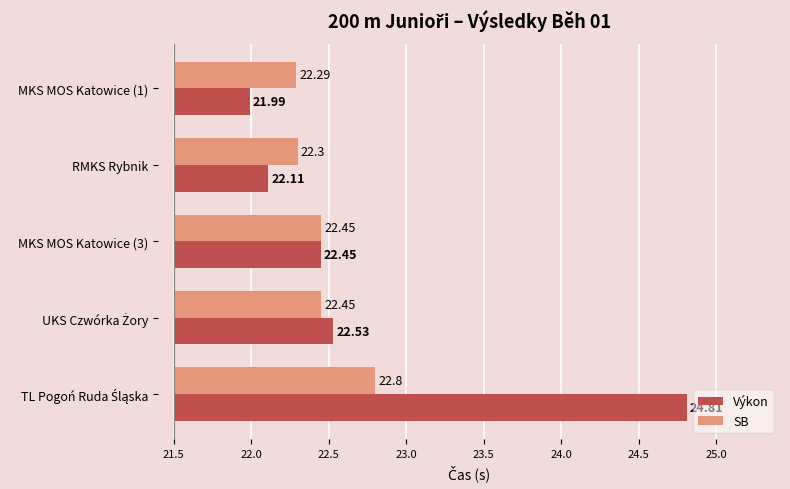

What are all the series names shown in the legend?

Výkon, SB